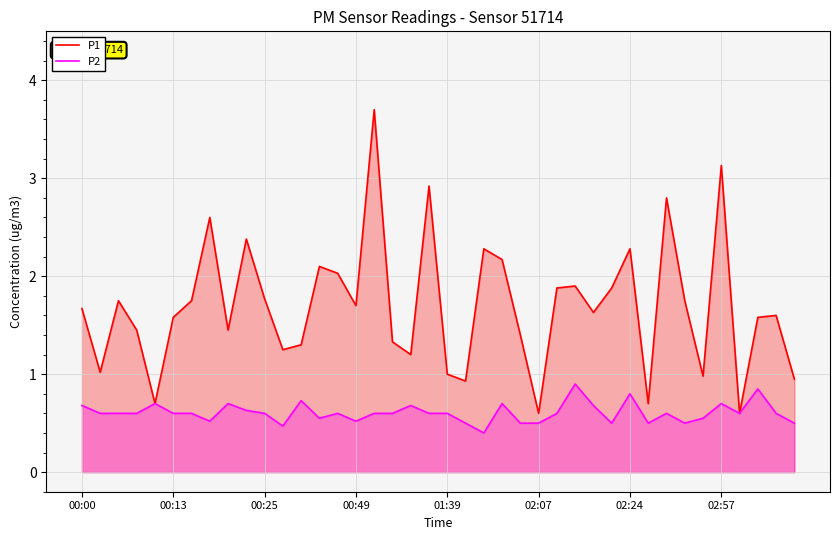

Reading left to right, extract all data points from this chart.

P1: 1.7	1.0	1.8	1.4	0.7	1.6	1.8	2.6	1.4	2.4	1.8	1.2	1.3	2.1	2.0	1.7	3.7	1.3	1.2	2.9	1.0	0.9	2.3	2.2	1.4	0.6	1.9	1.9	1.6	1.9	2.3	0.7	2.8	1.8	1.0	3.1	0.6	1.6	1.6	0.9
P2: 0.7	0.6	0.6	0.6	0.7	0.6	0.6	0.5	0.7	0.6	0.6	0.5	0.7	0.6	0.6	0.5	0.6	0.6	0.7	0.6	0.6	0.5	0.4	0.7	0.5	0.5	0.6	0.9	0.7	0.5	0.8	0.5	0.6	0.5	0.6	0.7	0.6	0.8	0.6	0.5